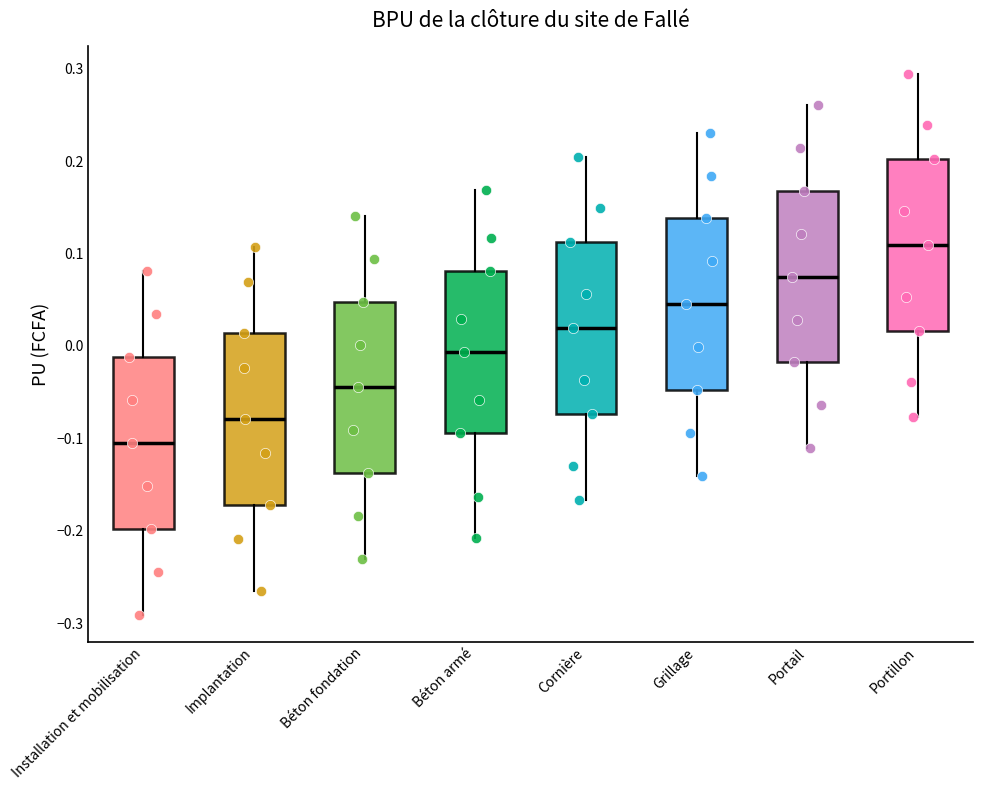

Reading left to right, read every box against the y-axis: the position of its median line, the range the box covers, and the ends of its whiskers. The values are not printed on the chart, so give them approximately, as read against the axis.

Installation et mobilisation: median -0.10, box -0.20 to -0.01, whiskers -0.29 to 0.08
Implantation: median -0.08, box -0.17 to 0.01, whiskers -0.26 to 0.11
Béton fondation: median -0.04, box -0.14 to 0.05, whiskers -0.23 to 0.14
Béton armé: median -0.01, box -0.09 to 0.08, whiskers -0.21 to 0.17
Cornière: median 0.02, box -0.07 to 0.11, whiskers -0.17 to 0.20
Grillage: median 0.05, box -0.05 to 0.14, whiskers -0.14 to 0.23
Portail: median 0.08, box -0.02 to 0.17, whiskers -0.11 to 0.26
Portillon: median 0.11, box 0.02 to 0.20, whiskers -0.08 to 0.29